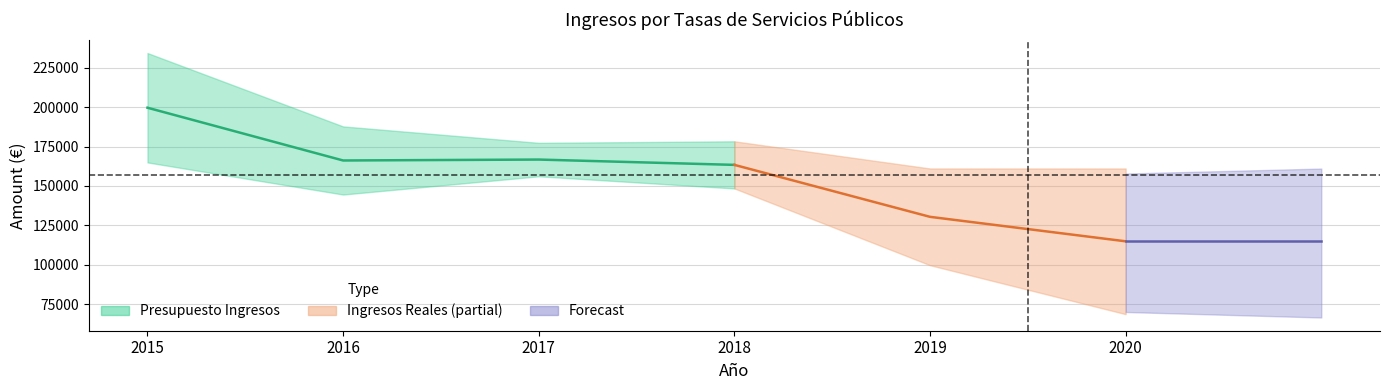

True or false: Ingresos Reales and Presupuesto Ingresos intersect in this chart.

False